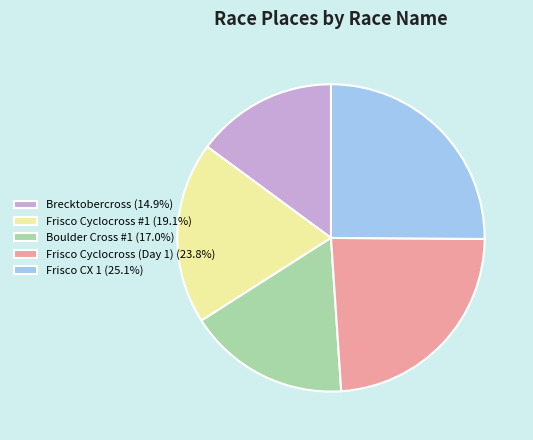

Combined, do Frisco Cyclocross (Day 1) (23.8%) and Frisco Cyclocross #1 (19.1%) account for over 50%?

No